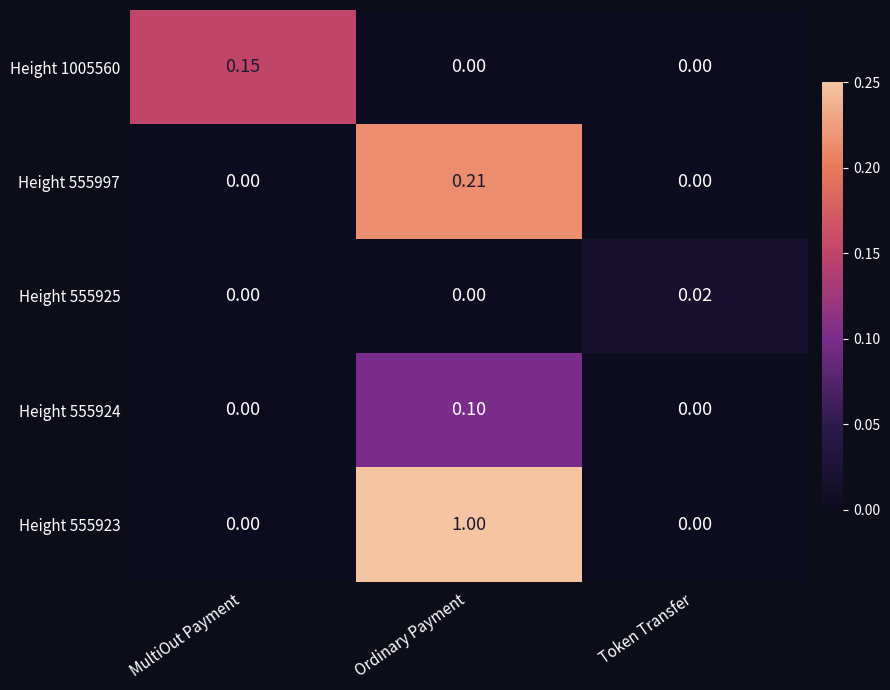

List the series in order of their peak value, highest first.

Height 555923, Height 555997, Height 1005560, Height 555924, Height 555925